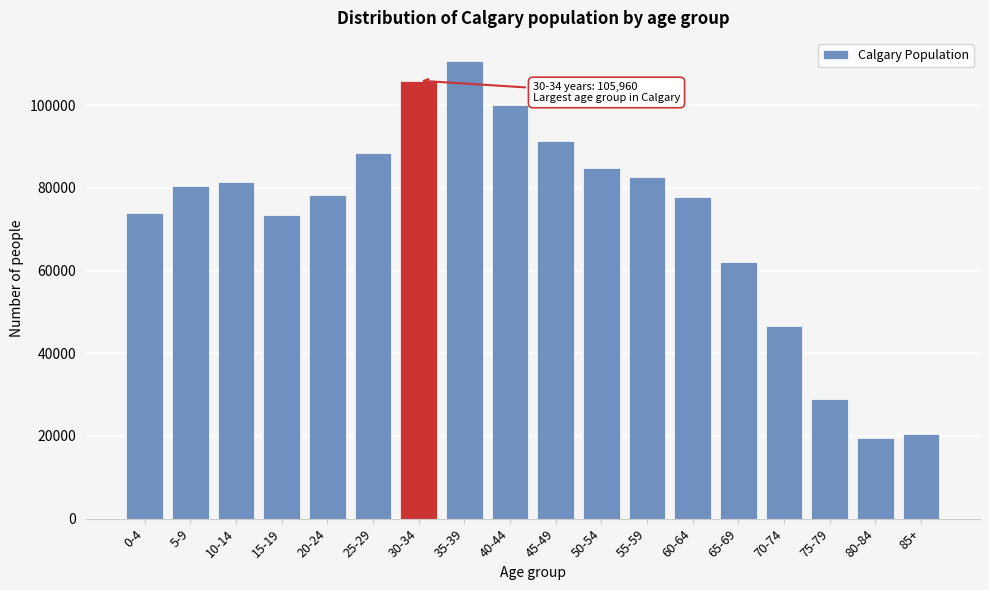

What is the label of the 18th bar from the left?

85+